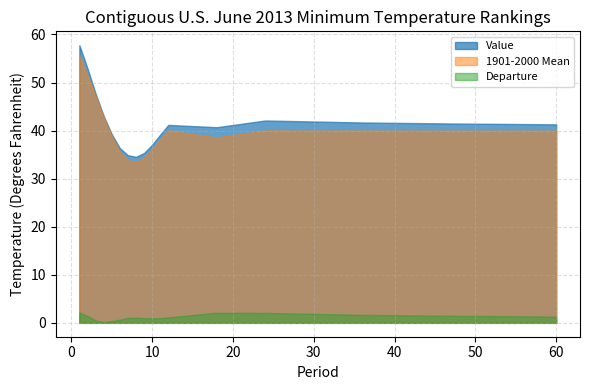

True or false: Departure has more than 1 interior local peaks.

True